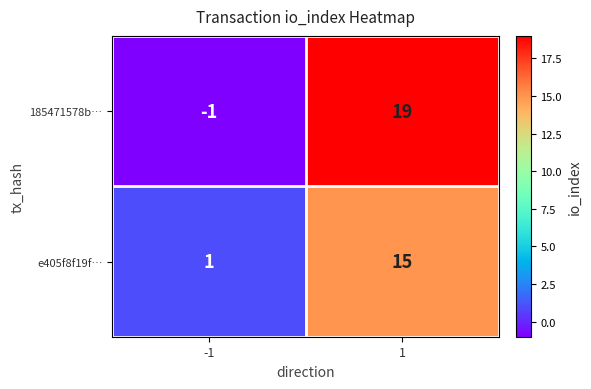

At which category is the sum across all series the highest?

1